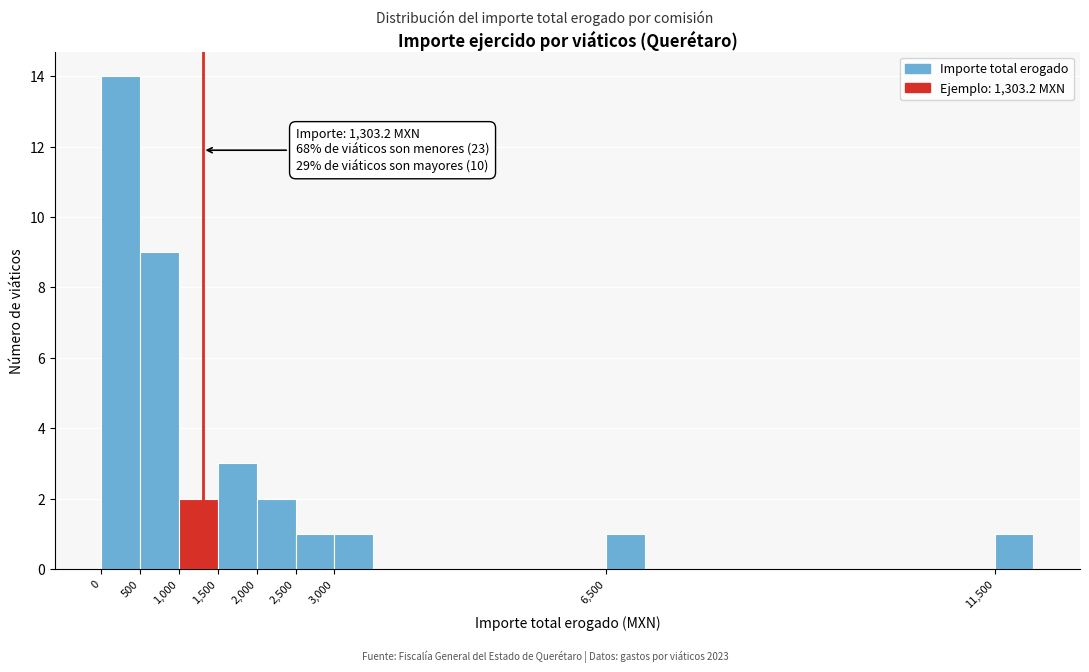

Over which range of the x-axis is the bar tallest?

0 to 500